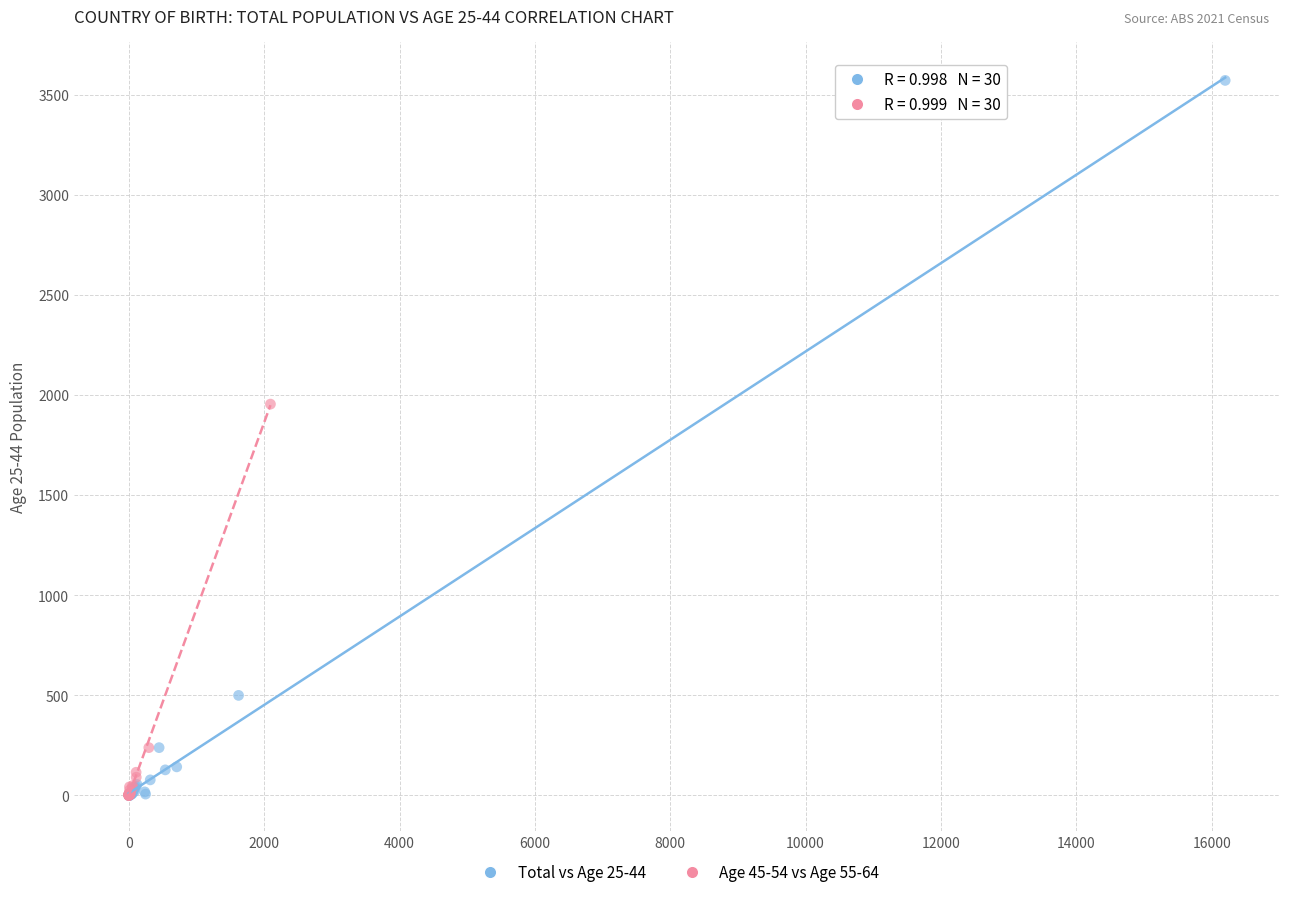

Which series reaches the maximum Y coordinate?

Total vs Age 25-44